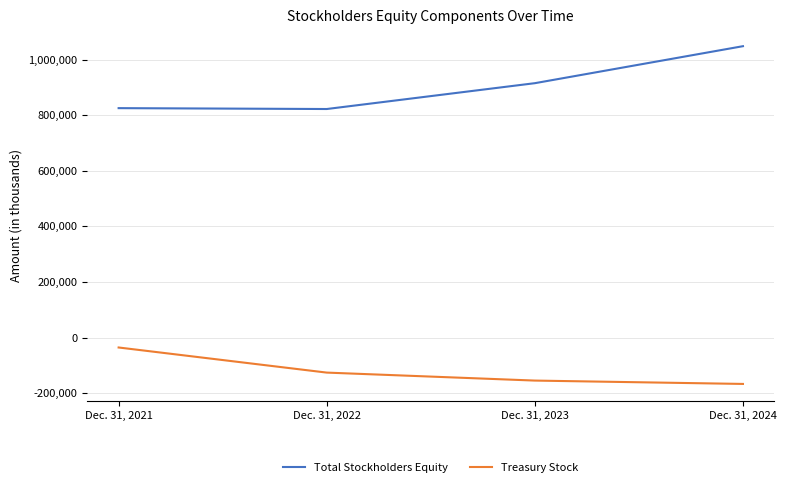

What is the spread (max minus min) of values at Dec. 31, 2023?

1069360